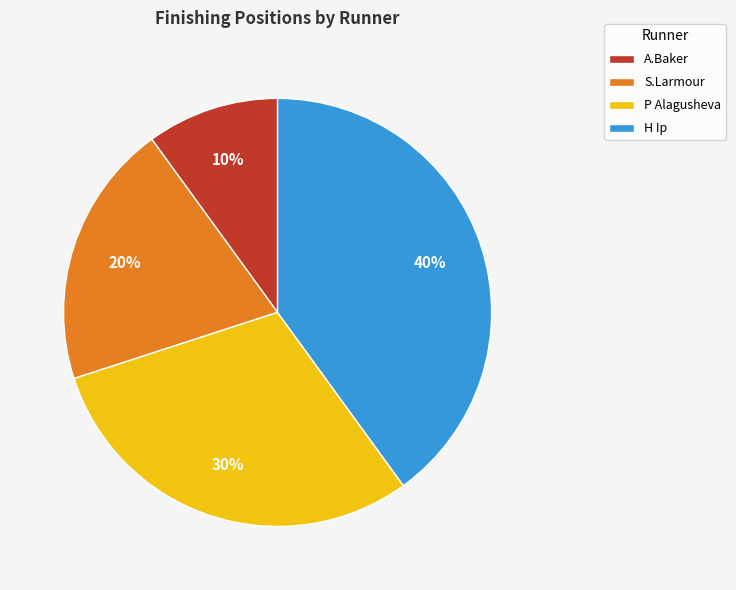

Count the number of slices in the pie.

4